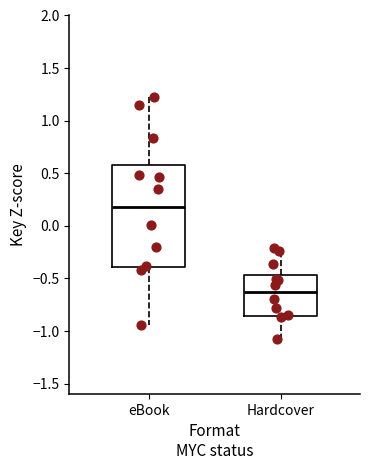

Where is the upper edge of the box for eBook on the y-axis? The values are not printed on the chart, so give them approximately, as read against the axis.

0.55